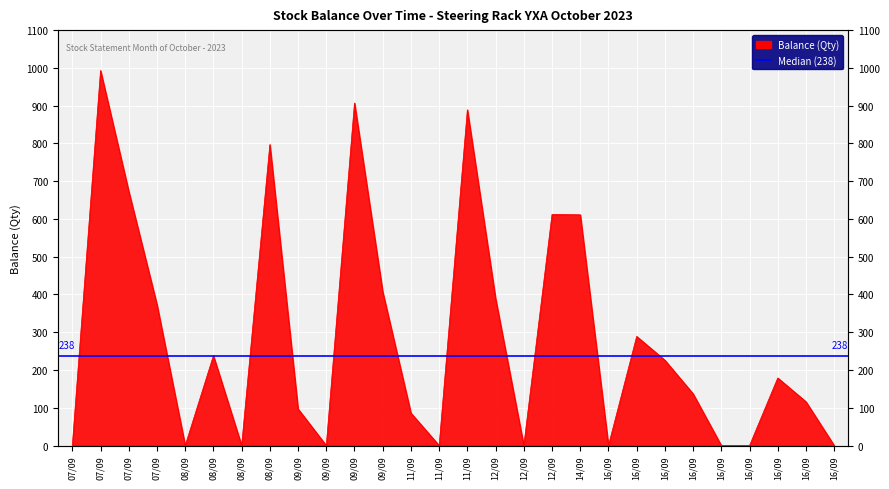

Where is the first local maximum?

07/09